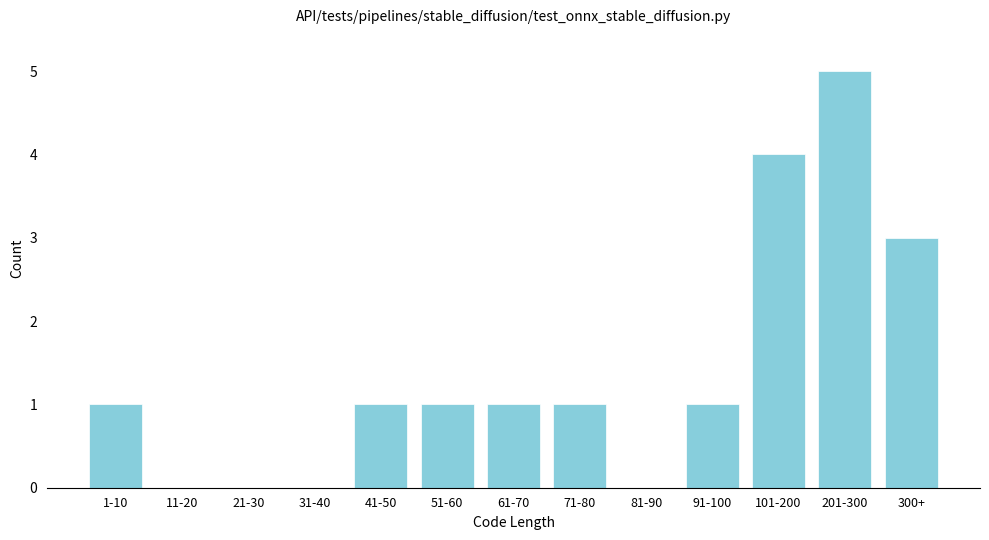

Reading left to right, what are all the values shown in this chart?

1-10=1	11-20=0	21-30=0	31-40=0	41-50=1	51-60=1	61-70=1	71-80=1	81-90=0	91-100=1	101-200=4	201-300=5	300+=3